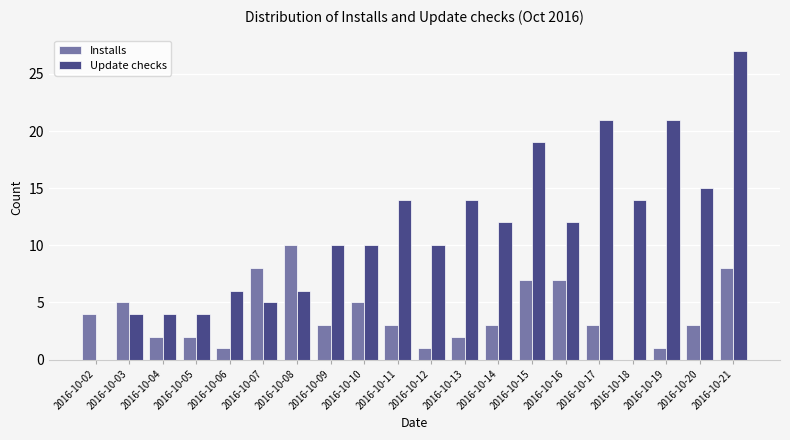

What is the greatest value displayed?

27